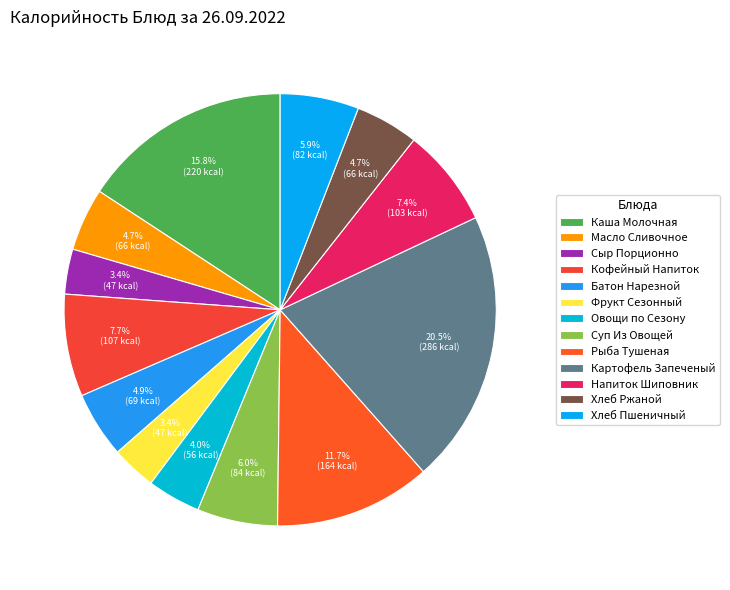

What is the largest slice in the pie chart?

Картофель Запеченый